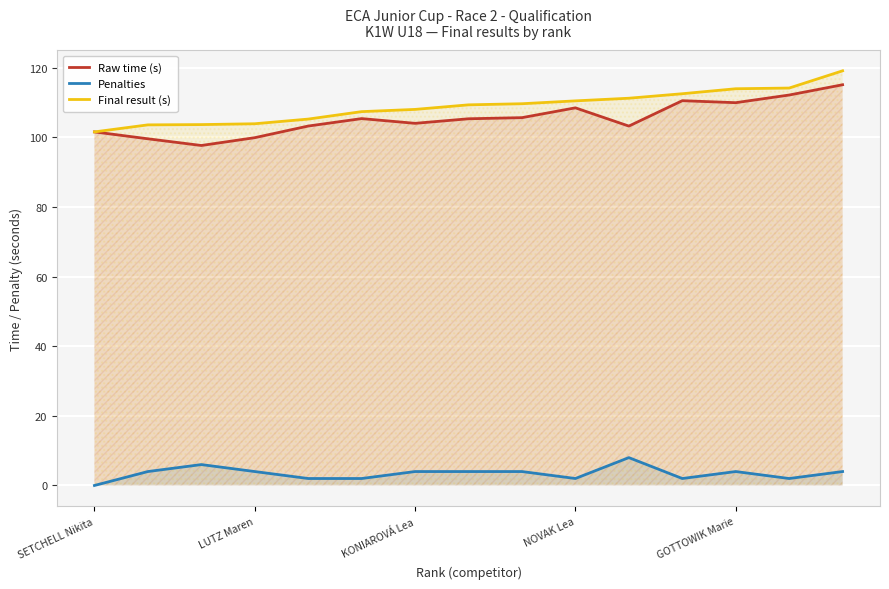

What is the spread (max minus min) of values at 10?

103.2